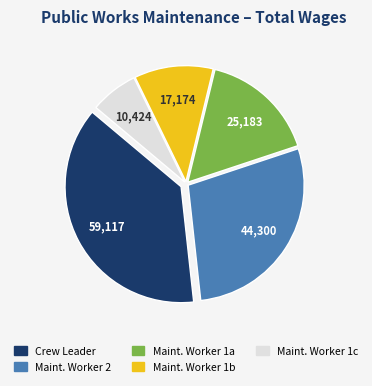

Is there a majority slice in this chart?

No